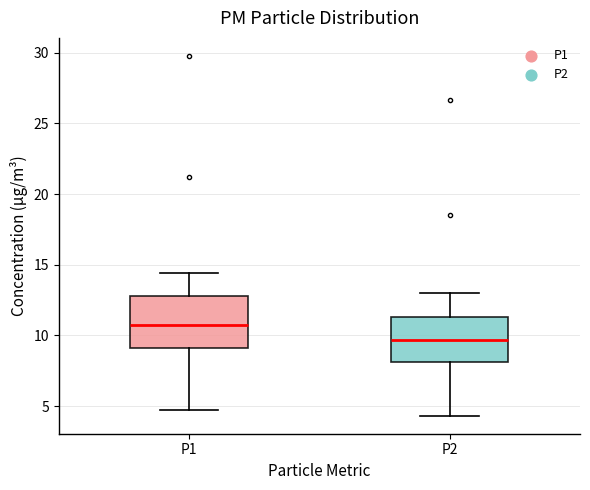

Where does the lower whisker of the box for P2 end on the y-axis? The values are not printed on the chart, so give them approximately, as read against the axis.

4.5